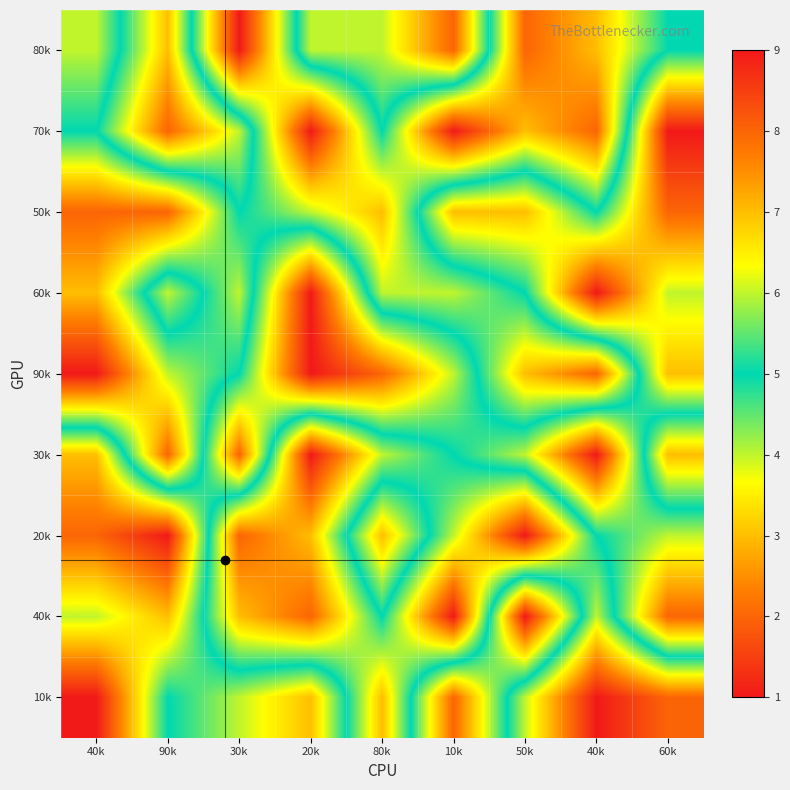

Reading left to right, list all the values displayed in this chart.

80k: 40k=6	90k=3	30k=9	20k=4	80k=4	10k=2	50k=8	40k=7	60k=5
70k: 40k=5	90k=2	30k=4	20k=9	80k=5	10k=9	50k=7	40k=8	60k=1
50k: 40k=8	90k=8	30k=5	20k=6	80k=7	10k=3	50k=3	40k=5	60k=2
60k: 40k=7	90k=4	30k=6	20k=1	80k=6	10k=6	50k=5	40k=1	60k=4
90k: 40k=9	90k=6	30k=5	20k=1	80k=2	10k=4	50k=7	40k=8	60k=3
30k: 40k=3	90k=8	30k=2	20k=9	80k=6	10k=5	50k=4	40k=1	60k=7
20k: 40k=2	90k=1	30k=8	20k=7	80k=3	10k=6	50k=9	40k=5	60k=4
40k: 40k=4	90k=3	30k=7	20k=8	80k=5	10k=9	50k=1	40k=6	60k=2
10k: 40k=1	90k=5	30k=4	20k=3	80k=7	10k=2	50k=6	40k=9	60k=8